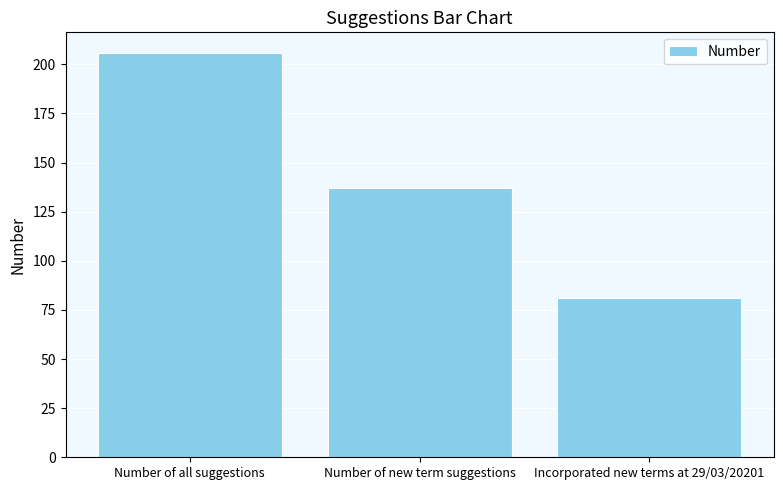

Are the bars grouped side by side (vs. stacked)?

No